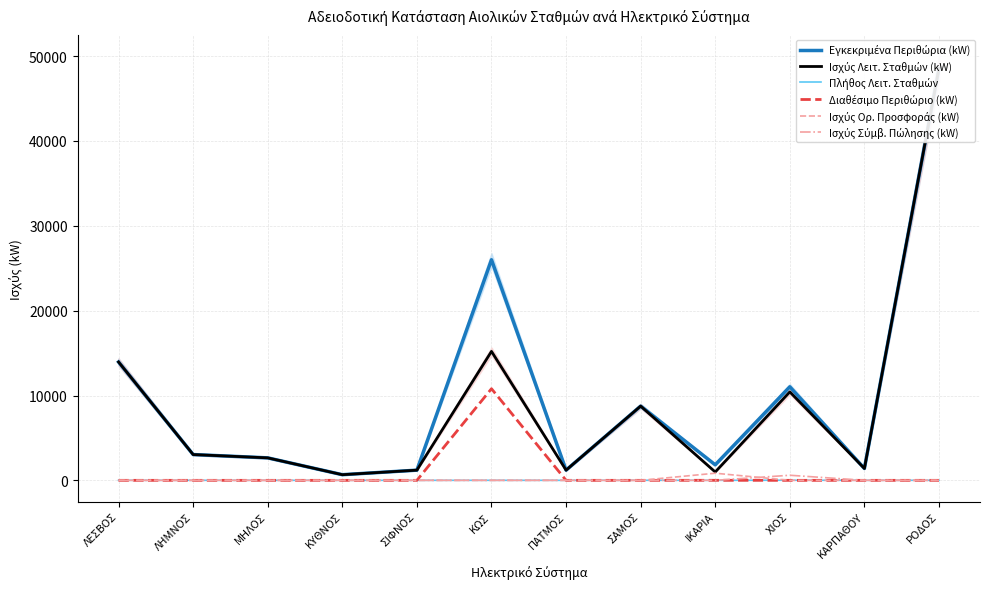

How many interior local peaks does the Ισχύς Ορ. Προσφοράς (kW) series have?

1